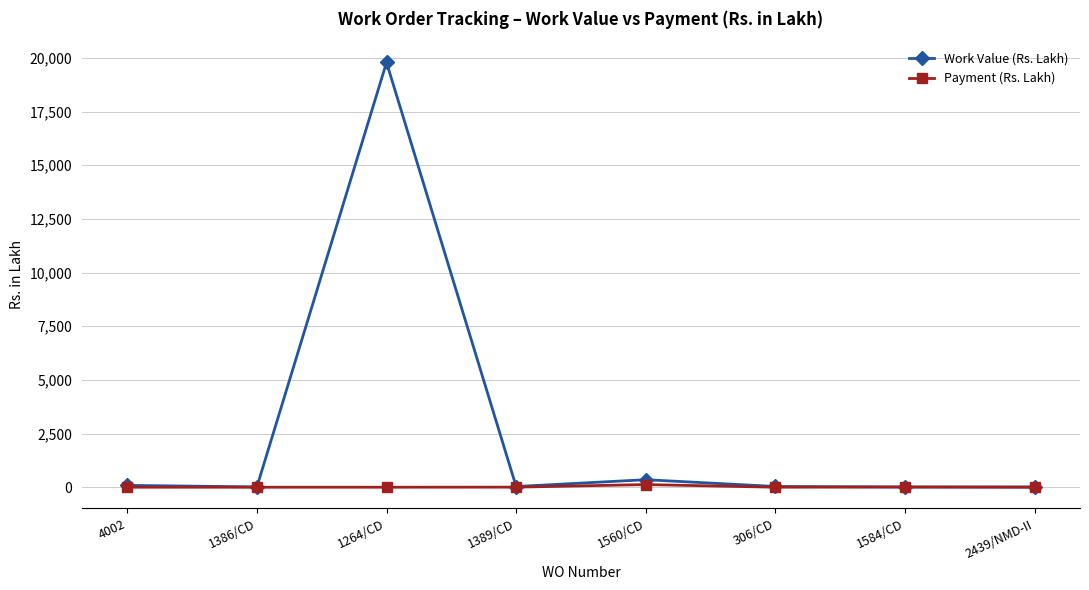

Which series has the widest spread of values?

Work Value (Rs. Lakh)